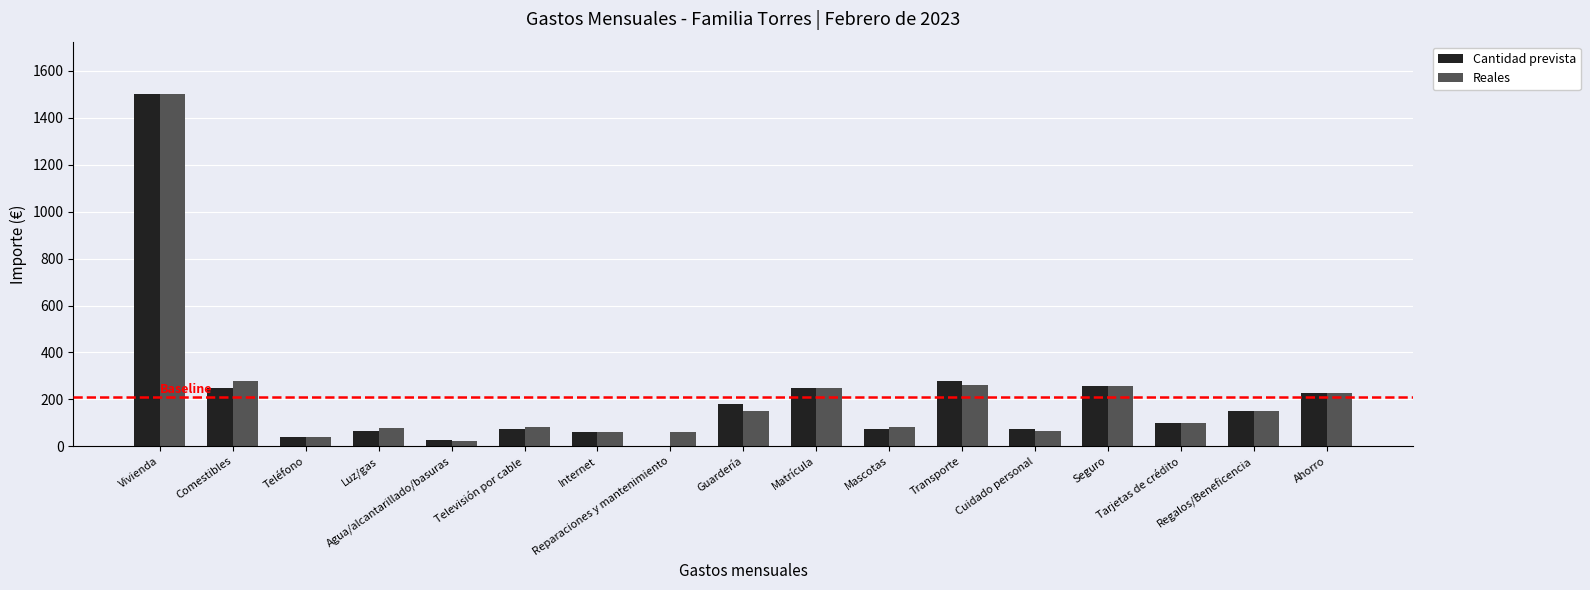

What is the maximum value shown in the chart?

1500